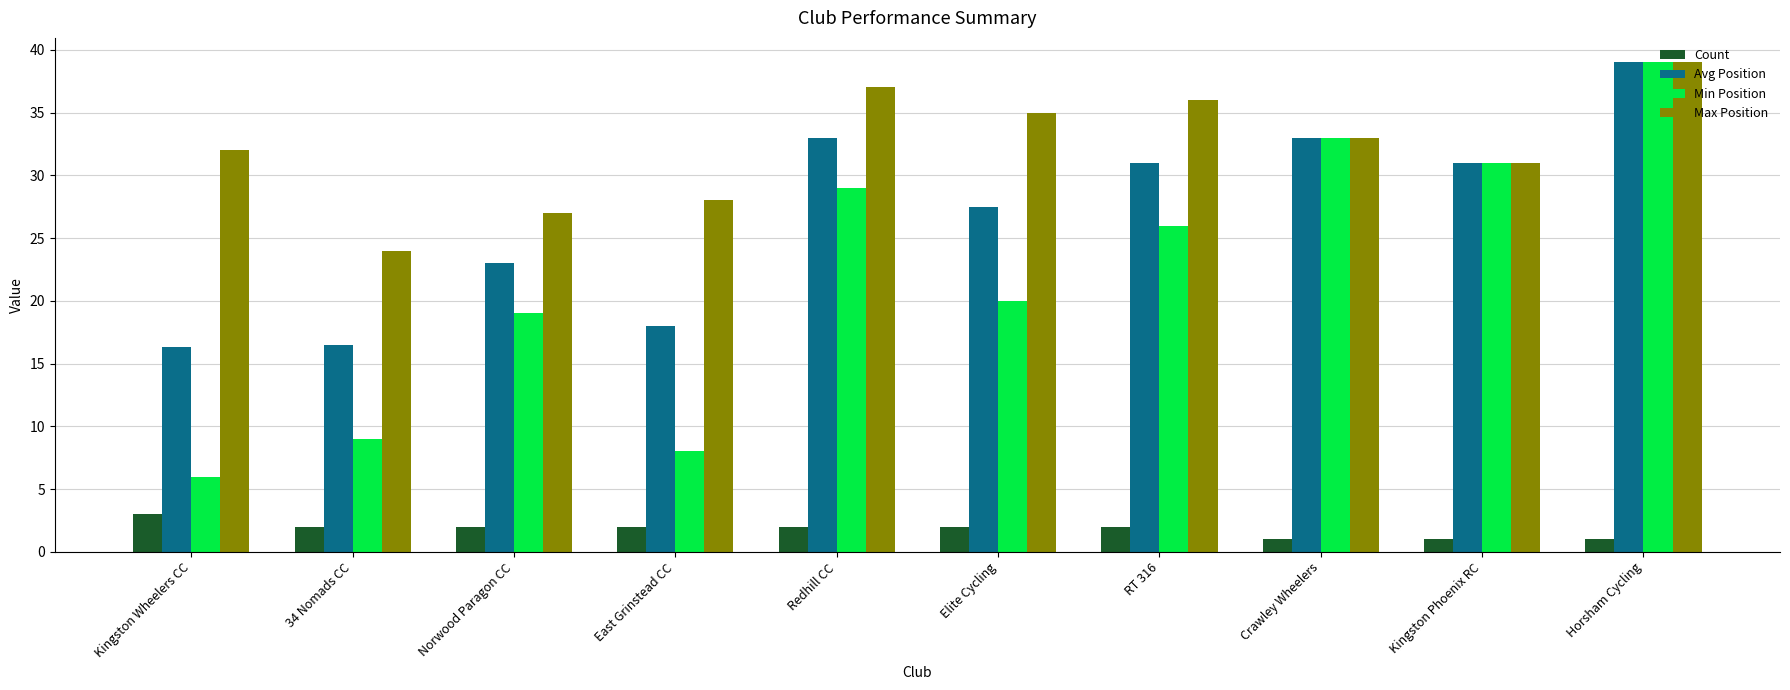

True or false: Min Position has a value of 8.0 at East Grinstead CC.

True